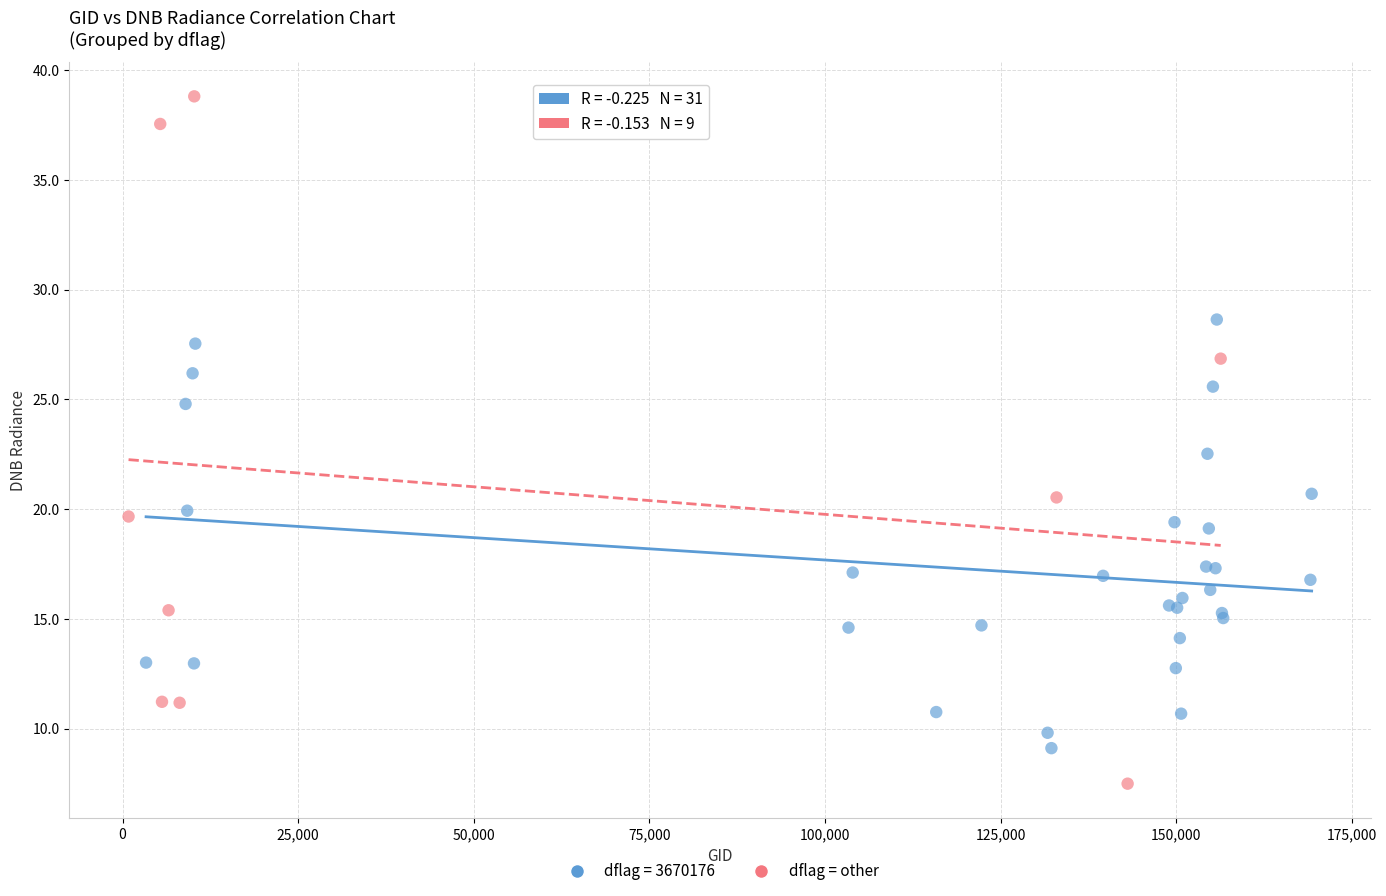

Which series has the largest Y range (max minus min)?

dflag = other